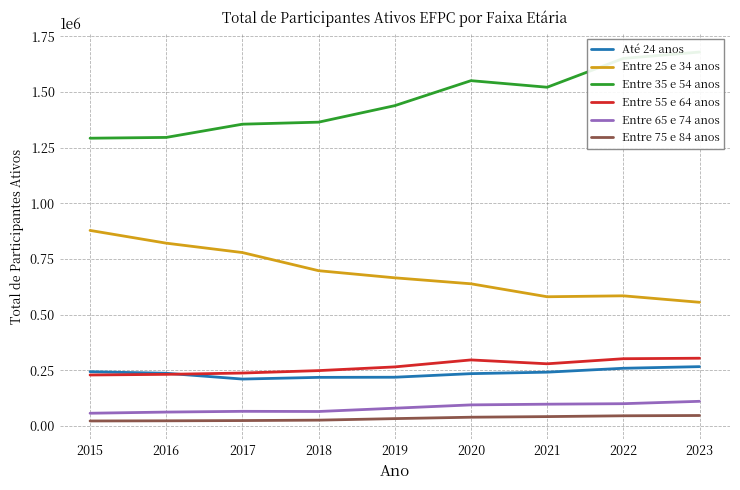

How many lines are shown in the chart?

6